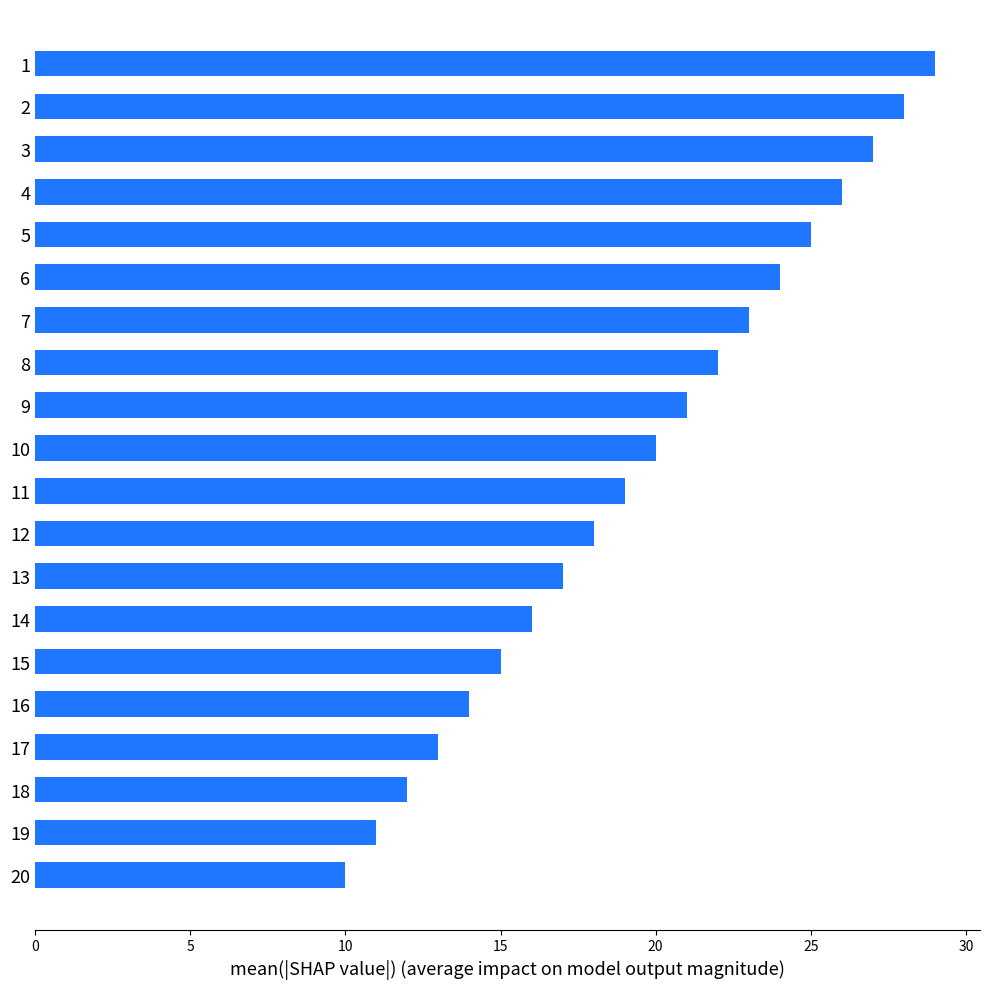

What is the difference between the second highest and second lowest values?

17